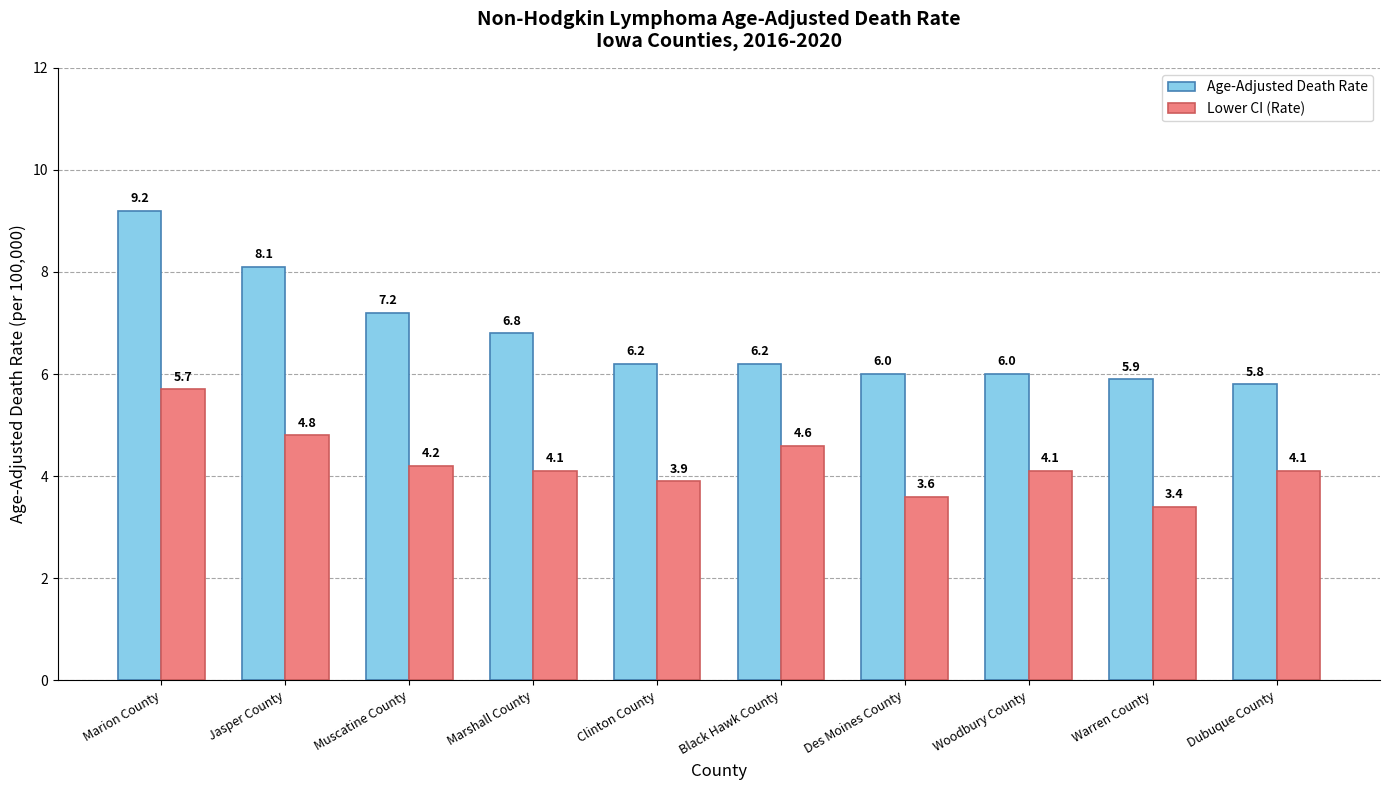

What is the sum of all Lower CI (Rate) values?

42.5